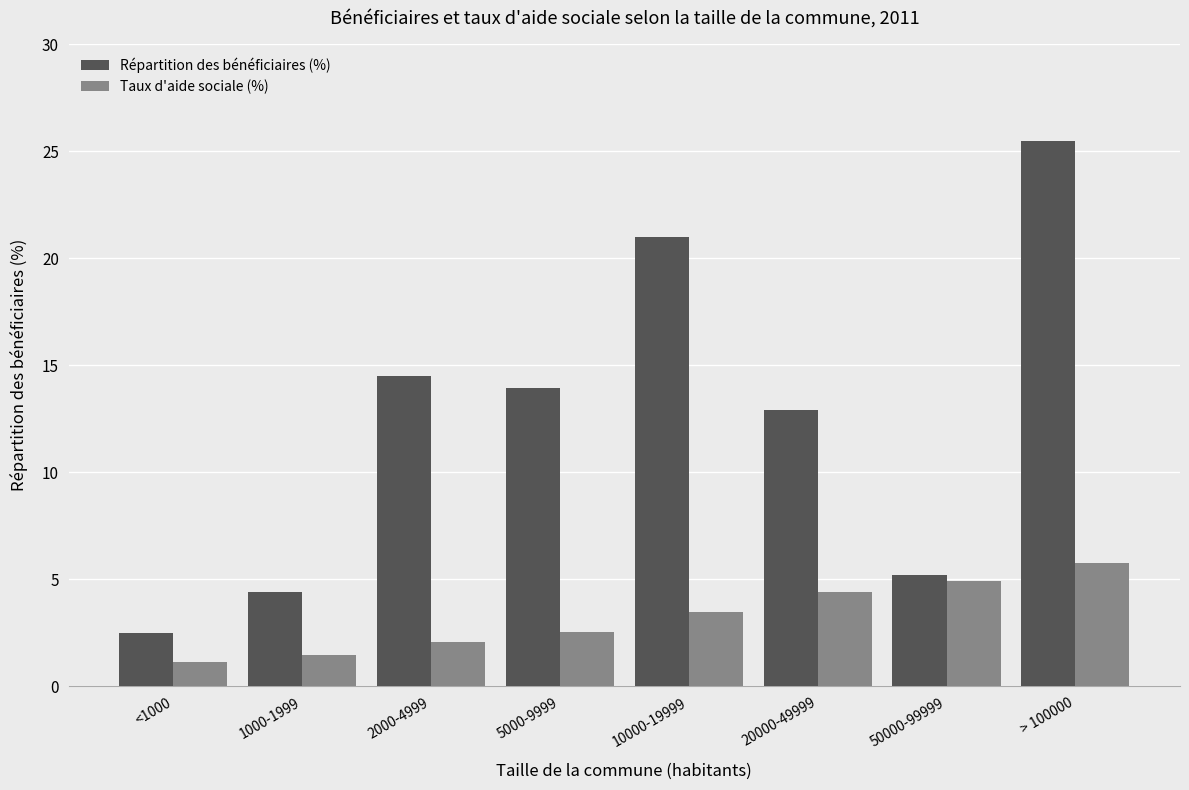

What is the difference between the highest and lowest values at 1000-1999?

3.0